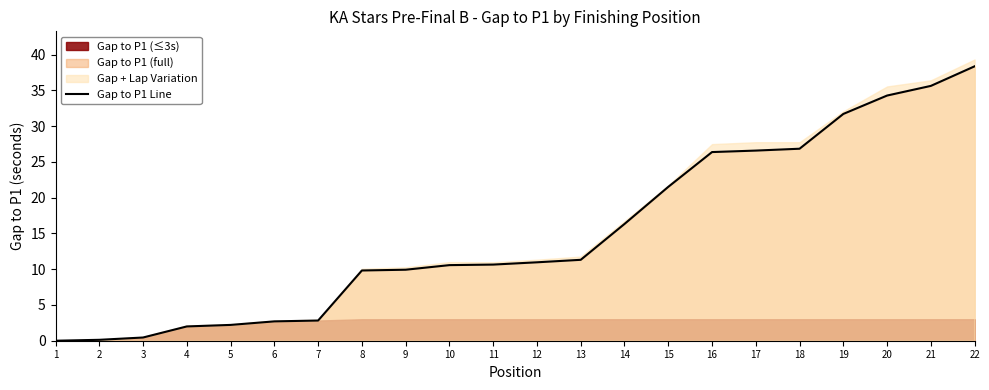

What is the value of the 13th point from the left?

11.3